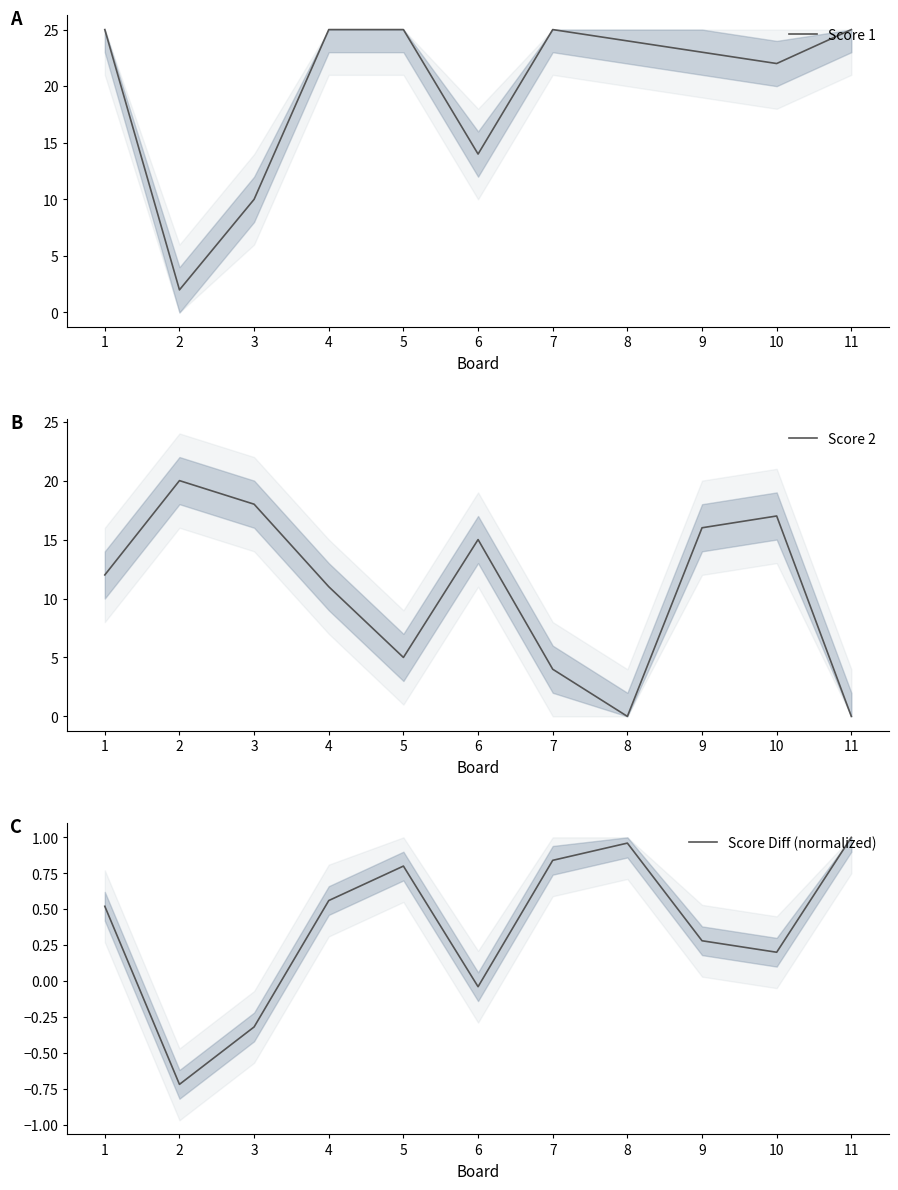

True or false: Score Diff (normalized) and Score 1 intersect in this chart.

False